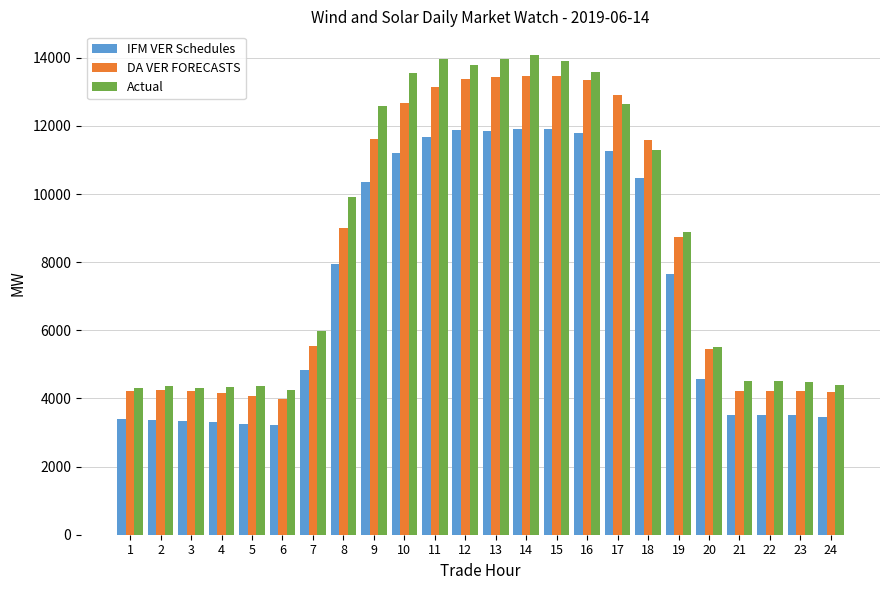

Read the DA VER FORECASTS value at 1.

4226.2